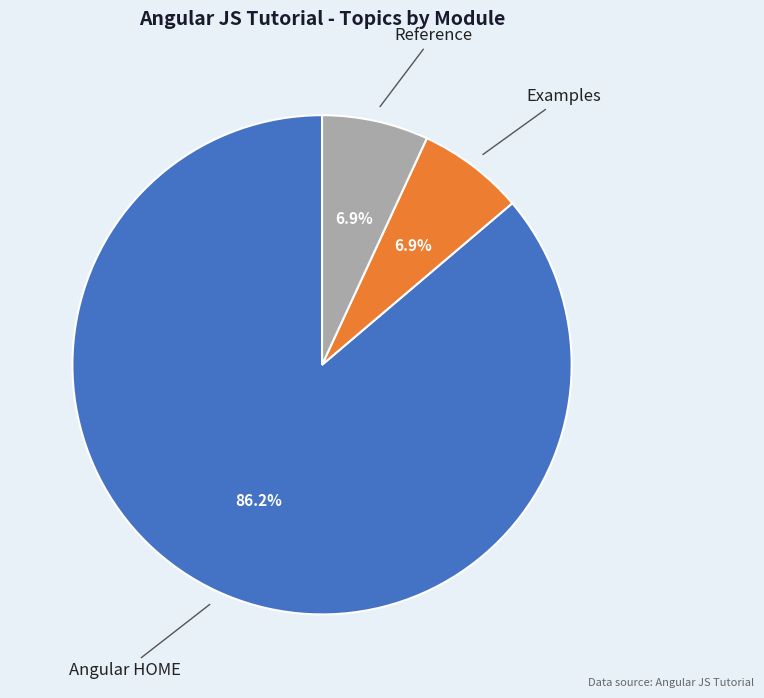

Count the number of slices in the pie.

3